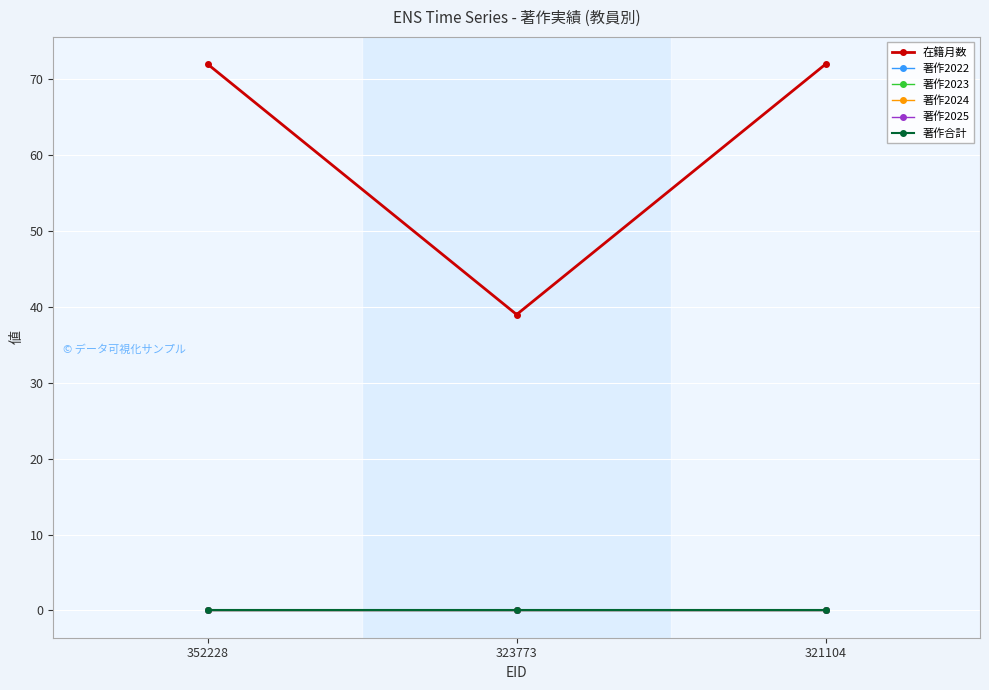

The 在籍月数 series shows 110 at 352228. True or false?

False